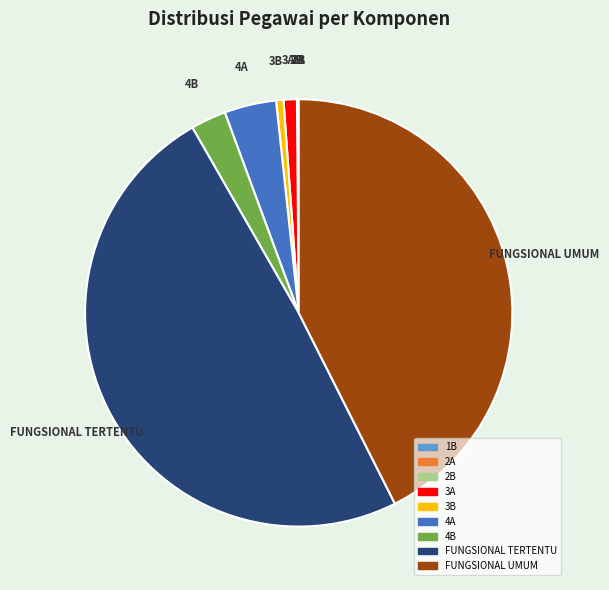

The 4B slice represents 15% of the pie. True or false?

False